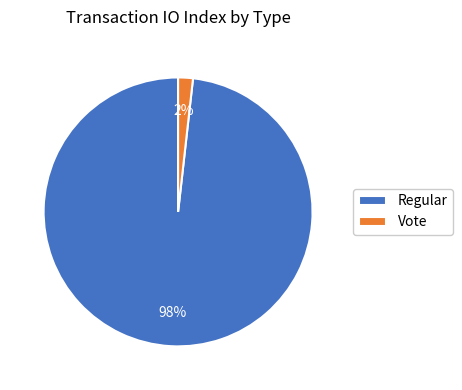

Do Regular and Vote together represent more than half of the pie?

Yes